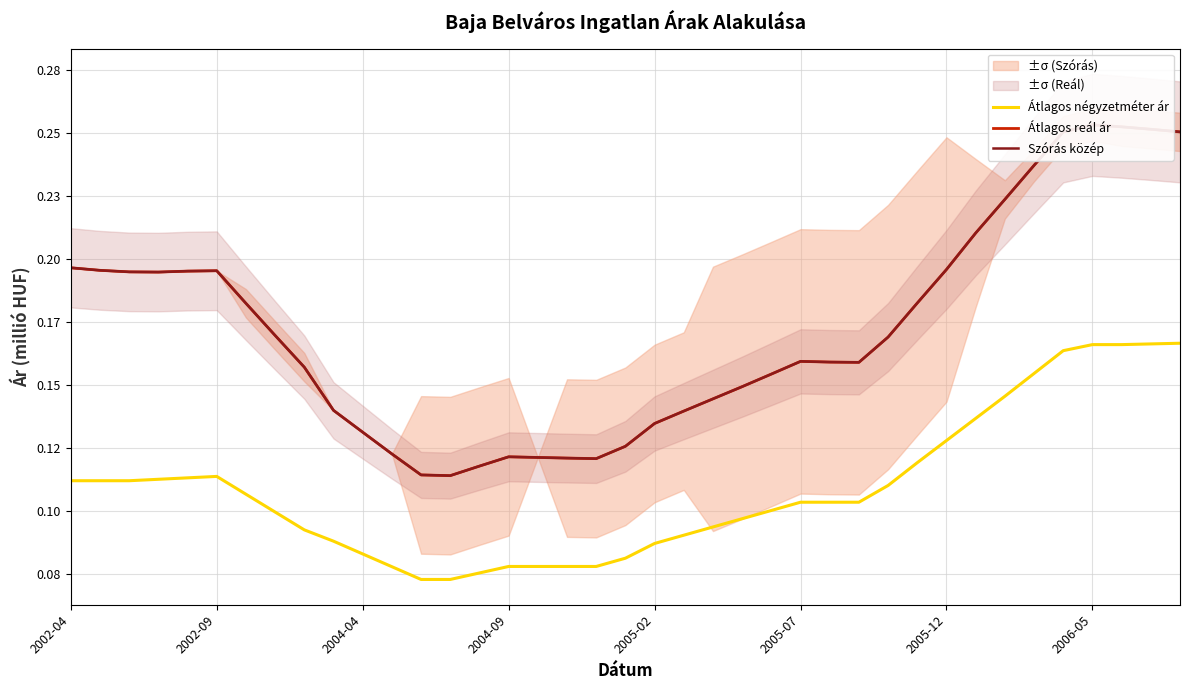

What is the sum of the Átlagos reál ár values at 2005-12 and 37?

0.4